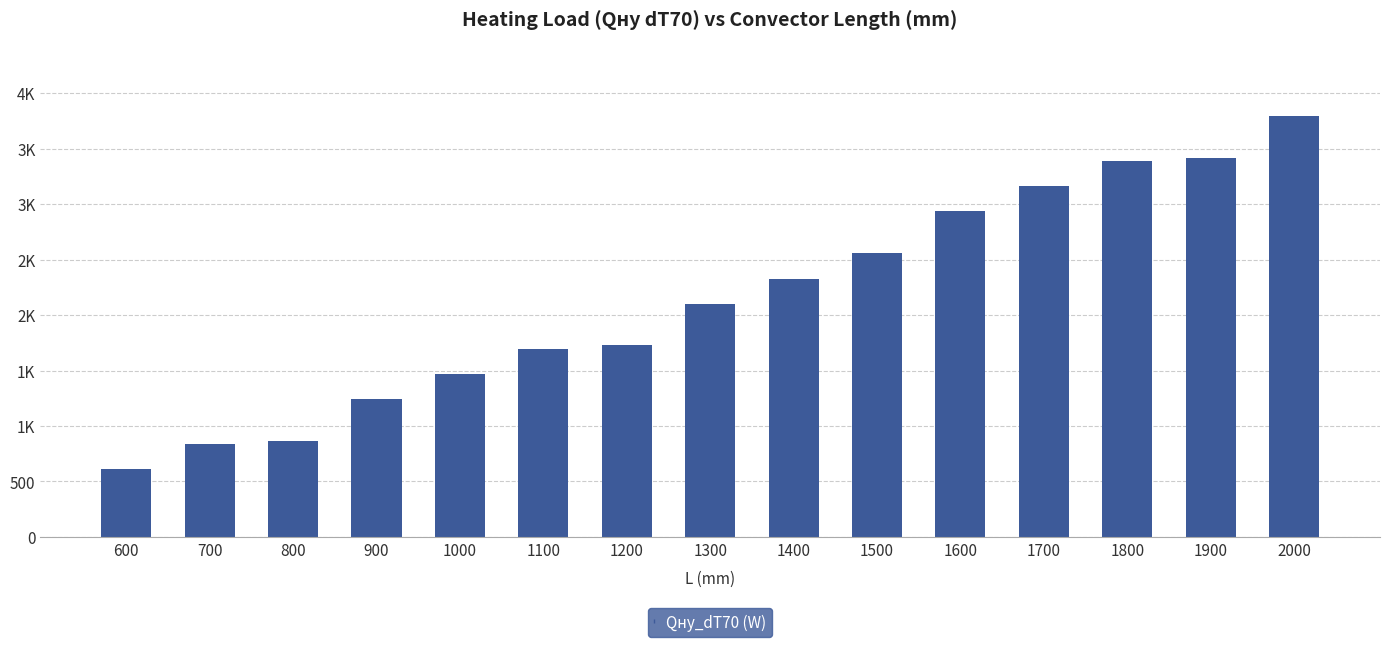

Does the chart contain stacked bars?

No